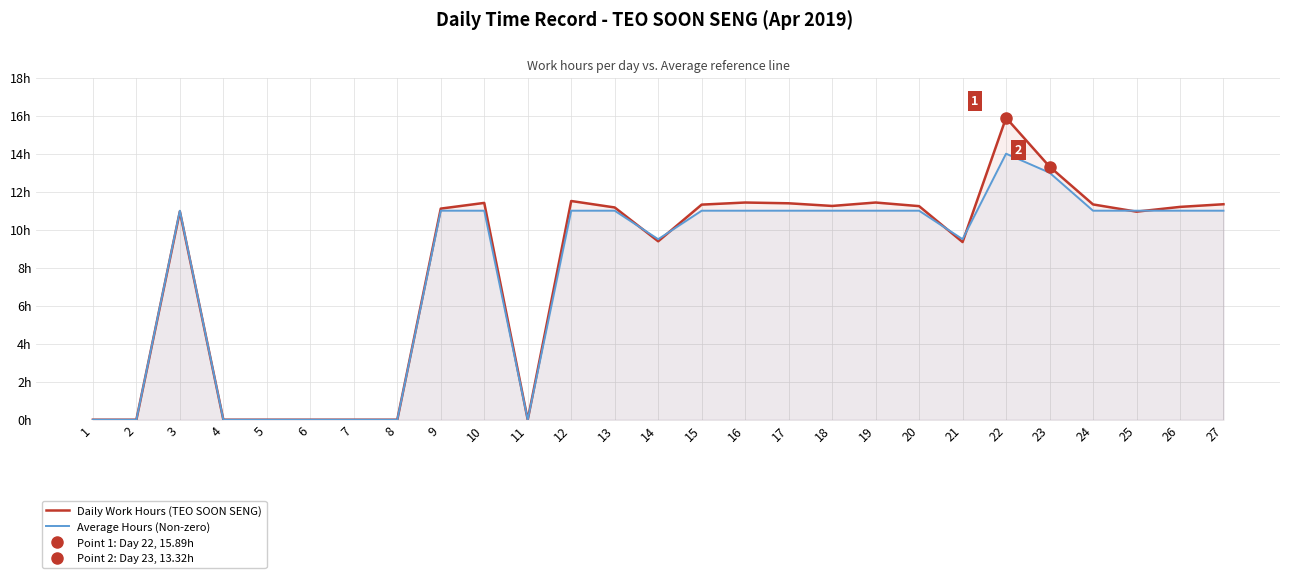

The Average Hours (Non-zero) series shows 11.0 at 25. True or false?

True